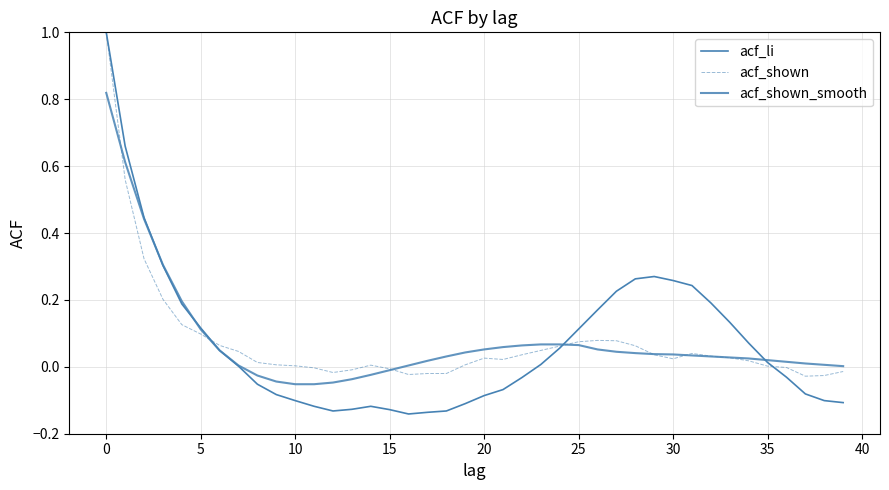

Is this an area chart (filled region under the line)?

No